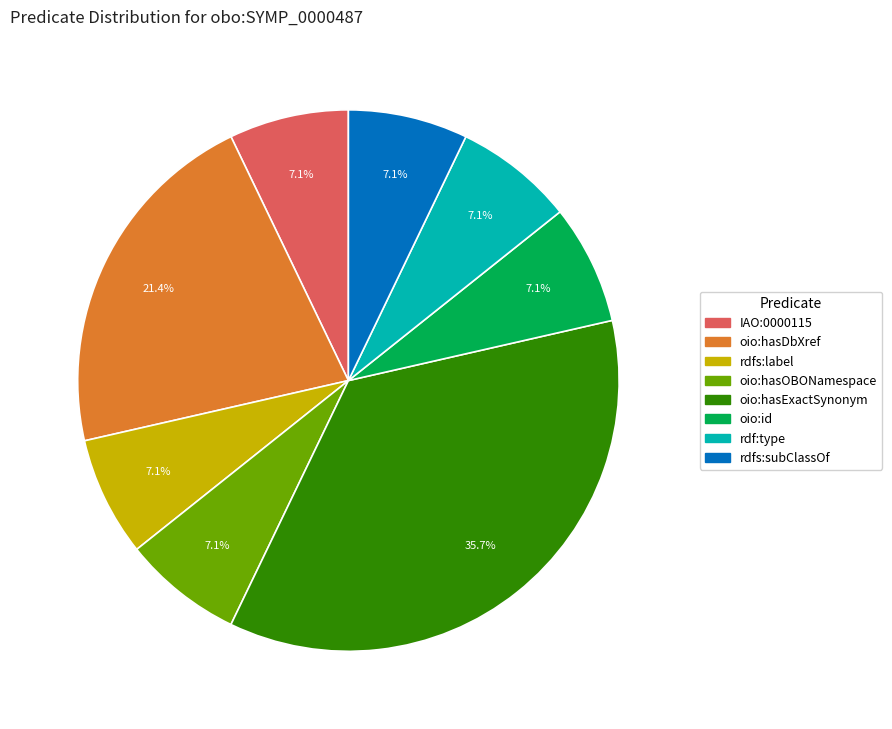

Does any single category account for the majority?

No